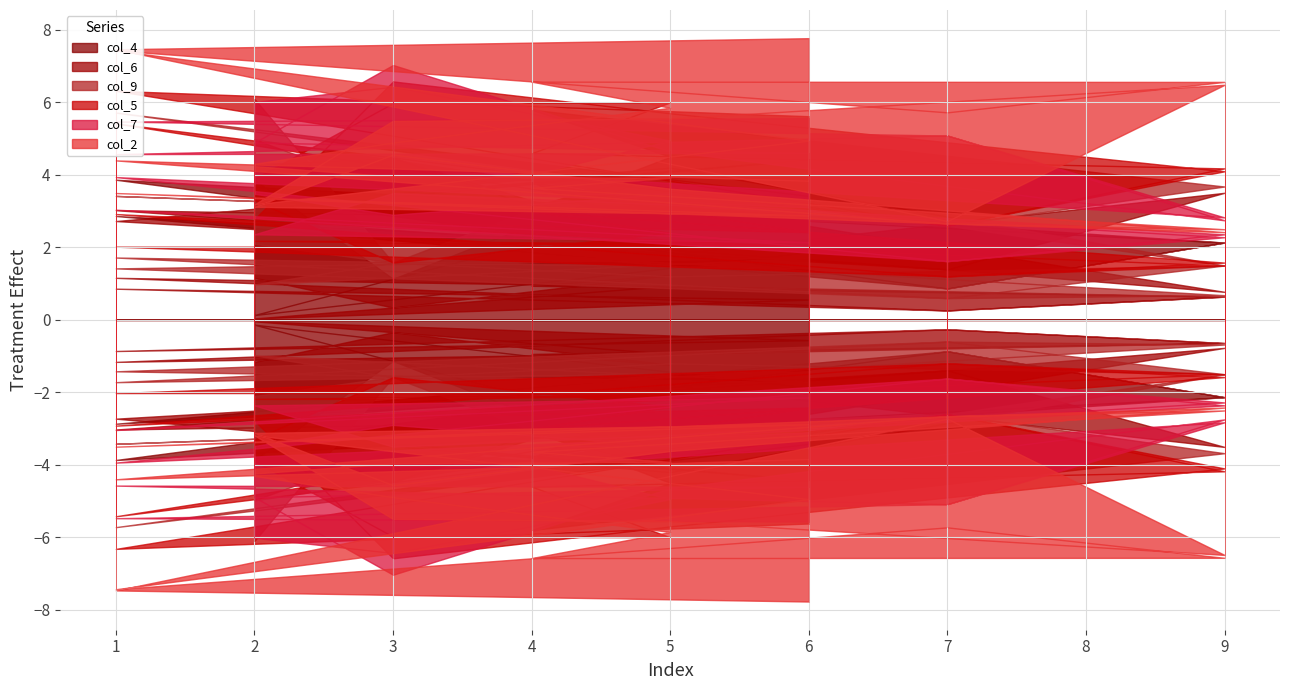

What is the difference between the highest and lowest values at 1?

7